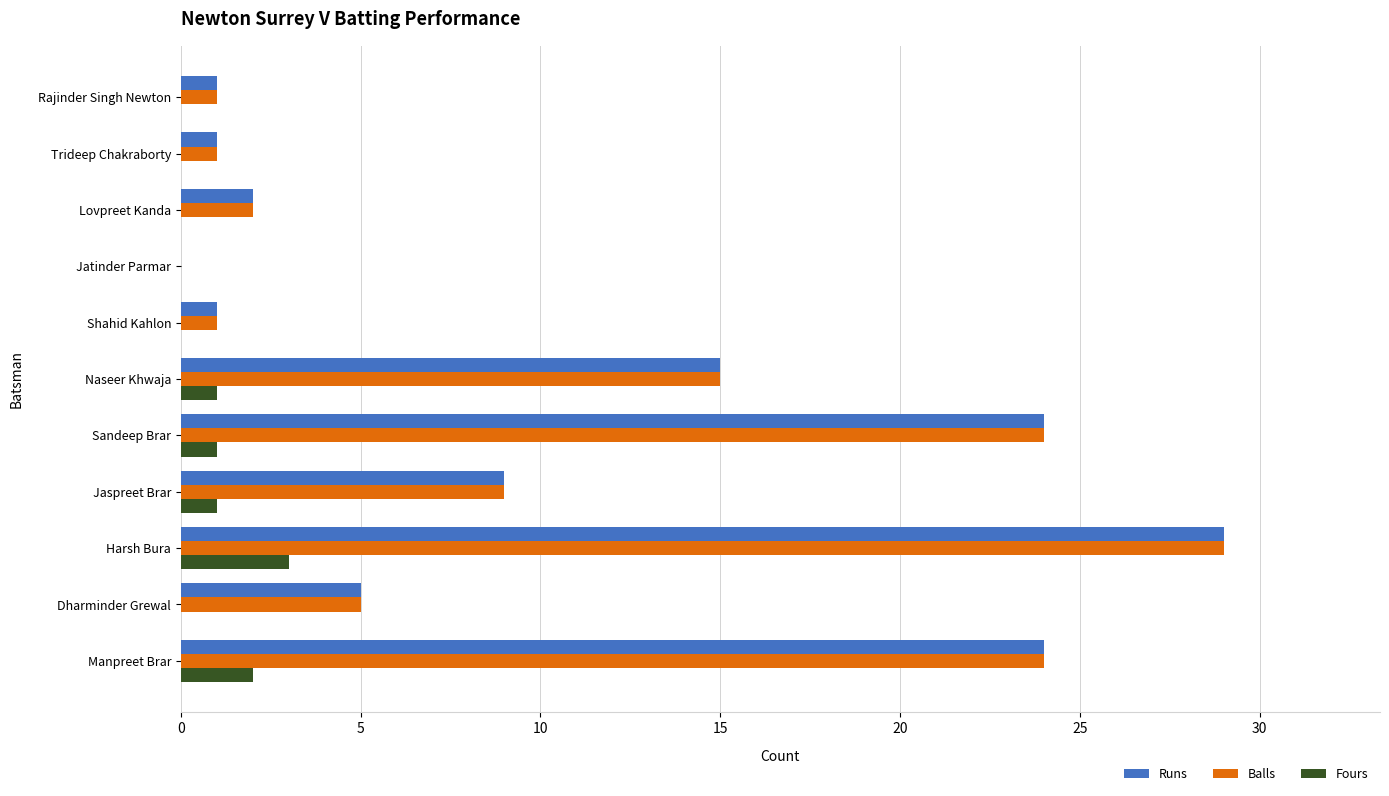

What are all the series names shown in the legend?

Runs, Balls, Fours